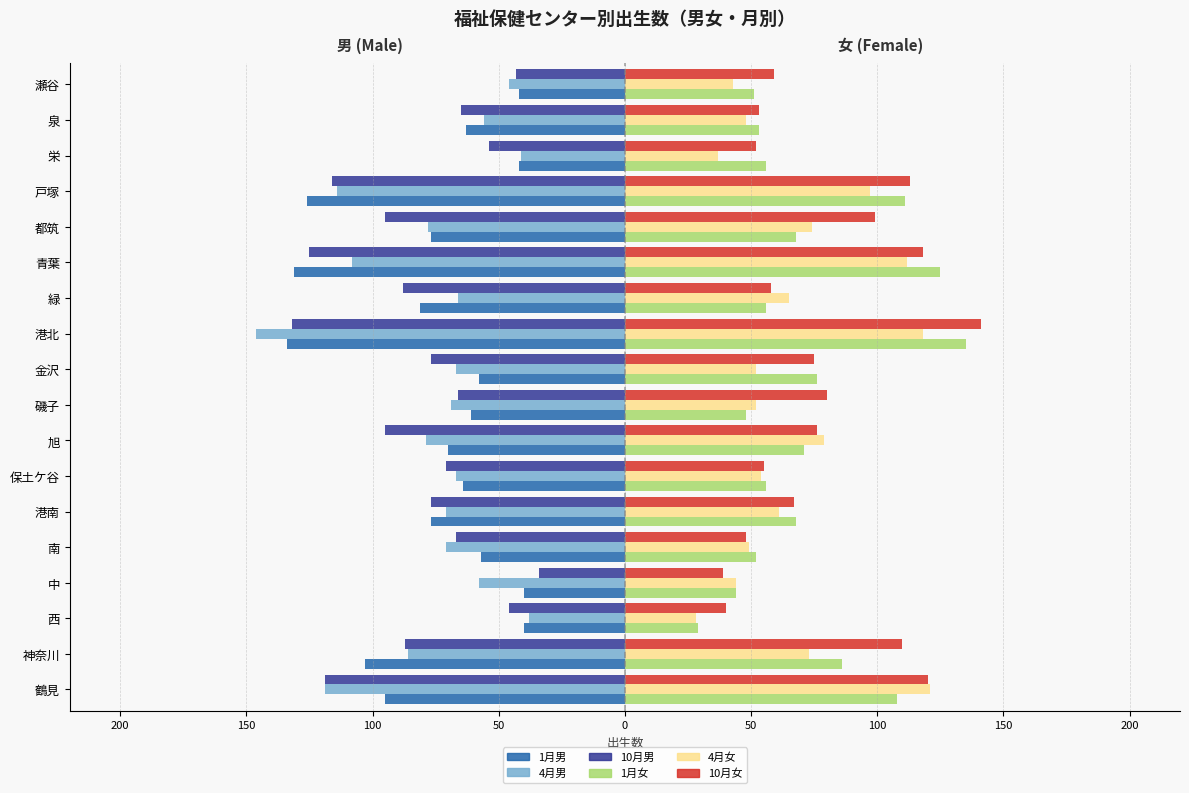

What are all the series names shown in the legend?

1月男, 4月男, 10月男, 1月女, 4月女, 10月女